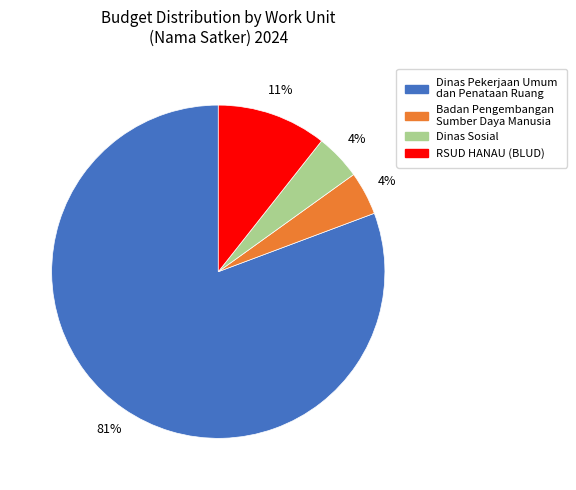

Which category has the biggest portion of the pie?

Dinas Pekerjaan Umum dan Penataan Ruang